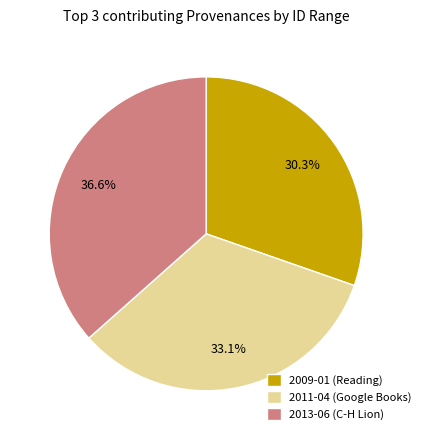

What is the total percentage of 2011-04 (Google Books) and 2009-01 (Reading)?

63.4%